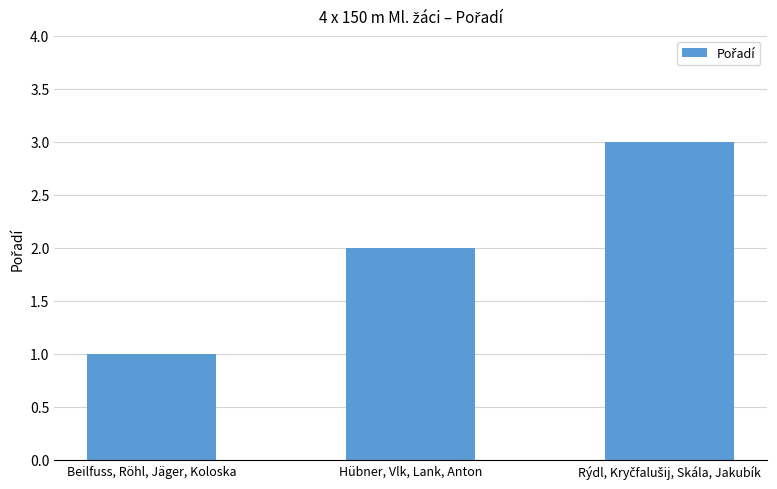

What is the label of the 3rd bar from the right?

Beilfuss, Röhl, Jäger, Koloska